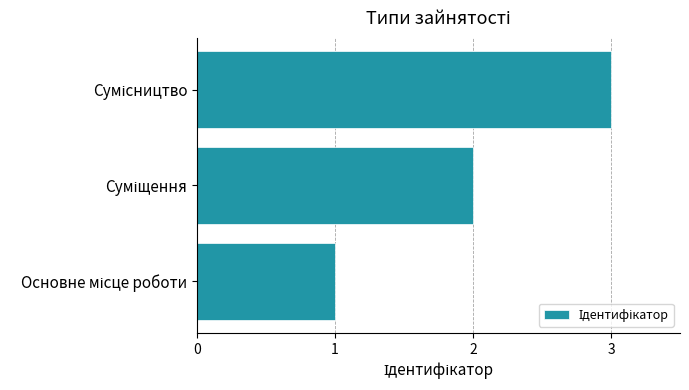

Are the bars horizontal?

Yes